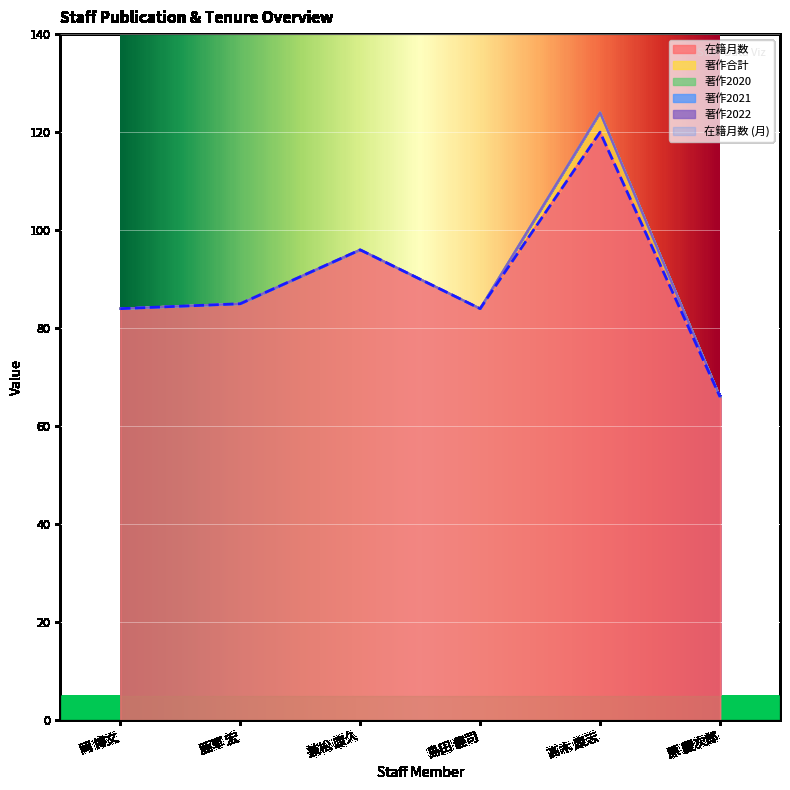

How many data points in 著作合計 are above 0?

1